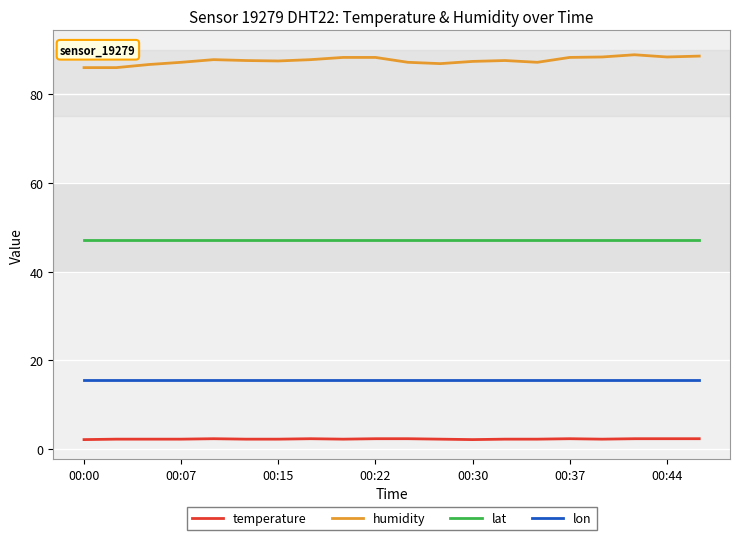

What is the difference between the maximum and minimum values in the temperature series?

0.2